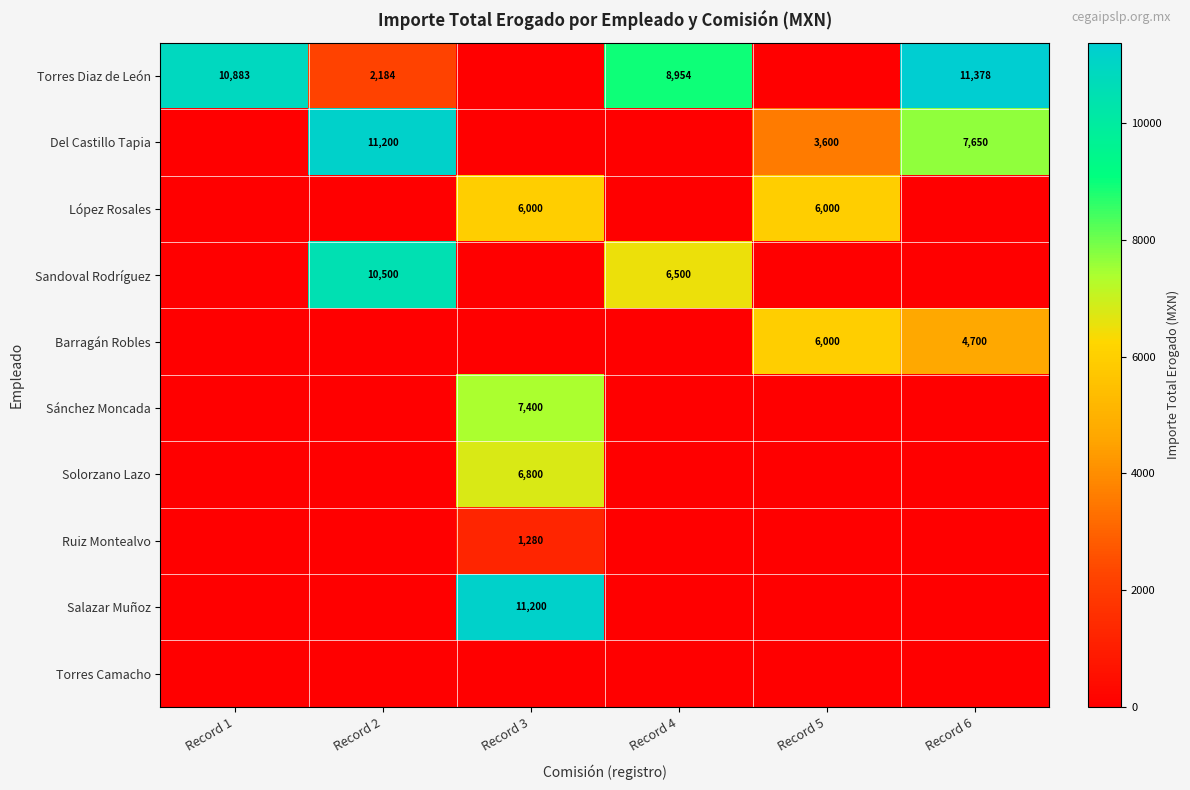

At which category is the sum across all series the highest?

Record 3